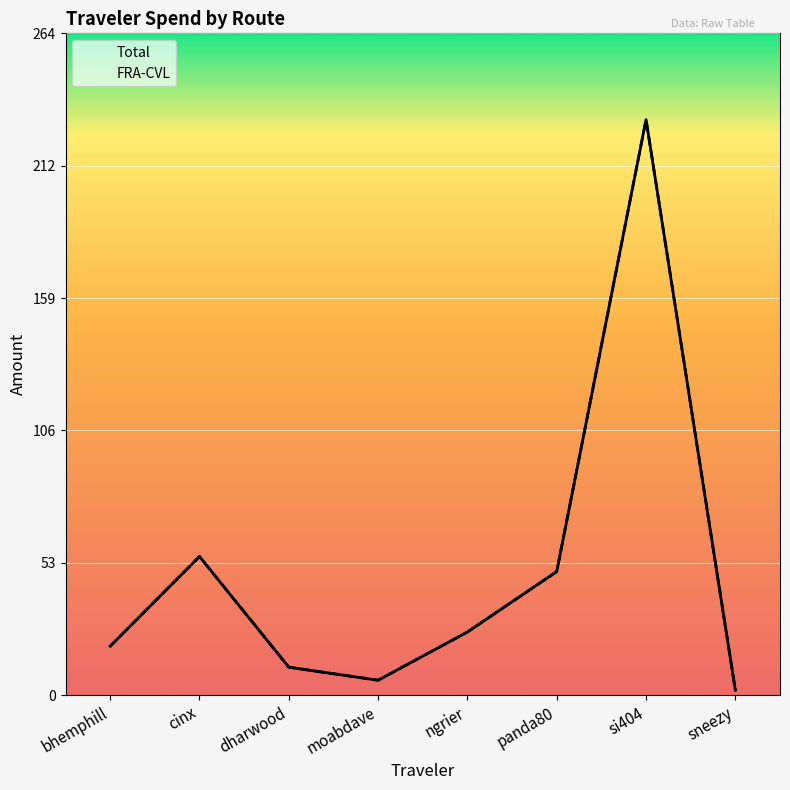

True or false: Total and FRA-CVL cross at least once.

False